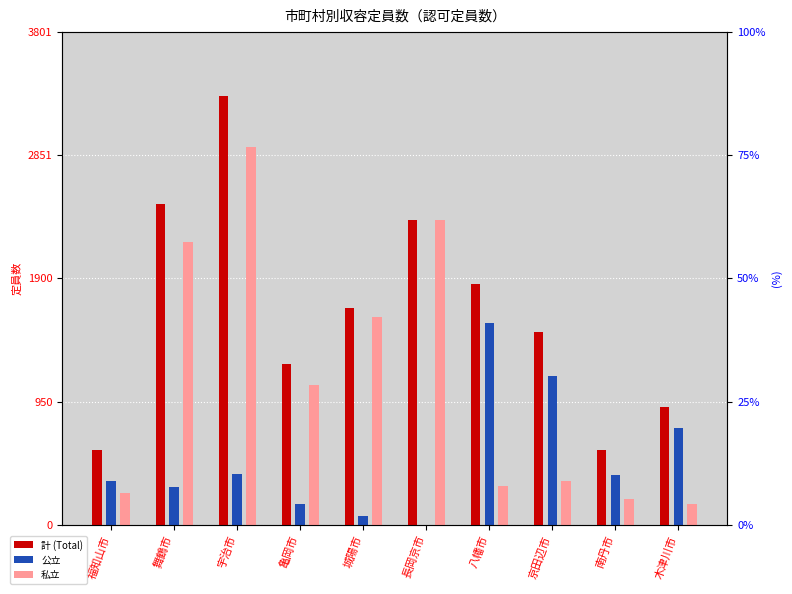

True or false: 公立 has a value of 173 at 木津川市.

False